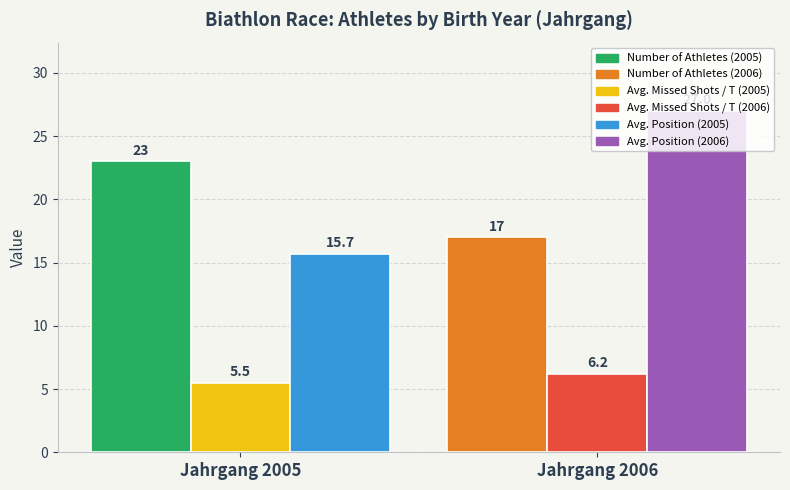

Which label corresponds to the smallest value in the chart?

Jahrgang 2005